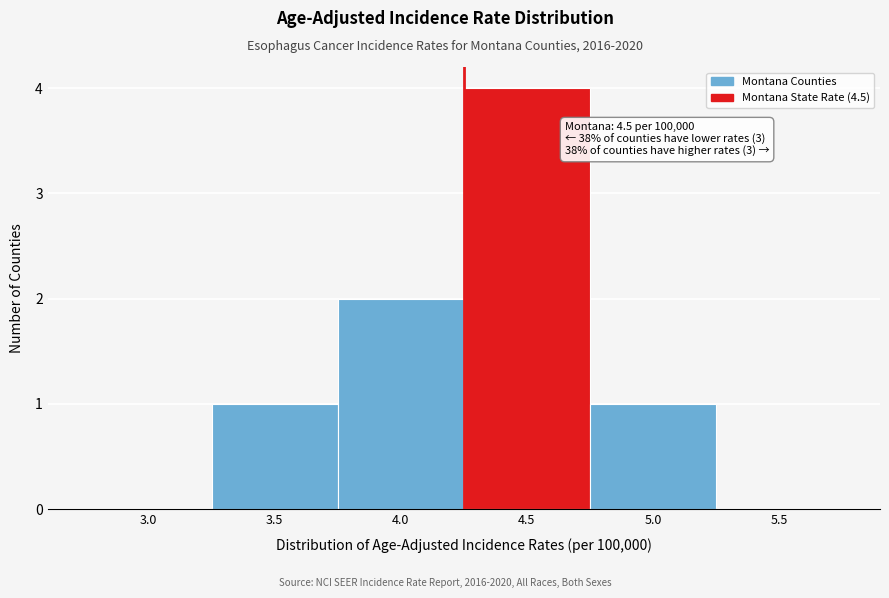

Reading left to right, what are all the values shown in this chart?

3.0=0	3.5=1	4.0=2	4.5=4	5.0=1	5.5=0